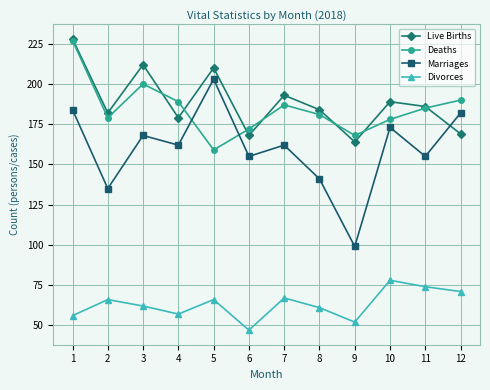

Is the value of Divorces at 6 greater than the value of Marriages at 3?

No